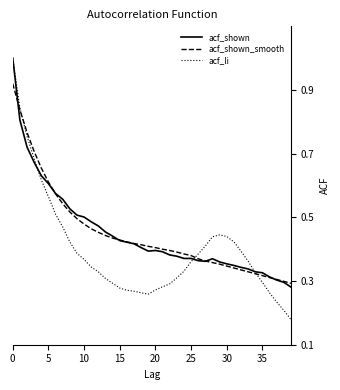

What is the greatest value displayed?

1.0